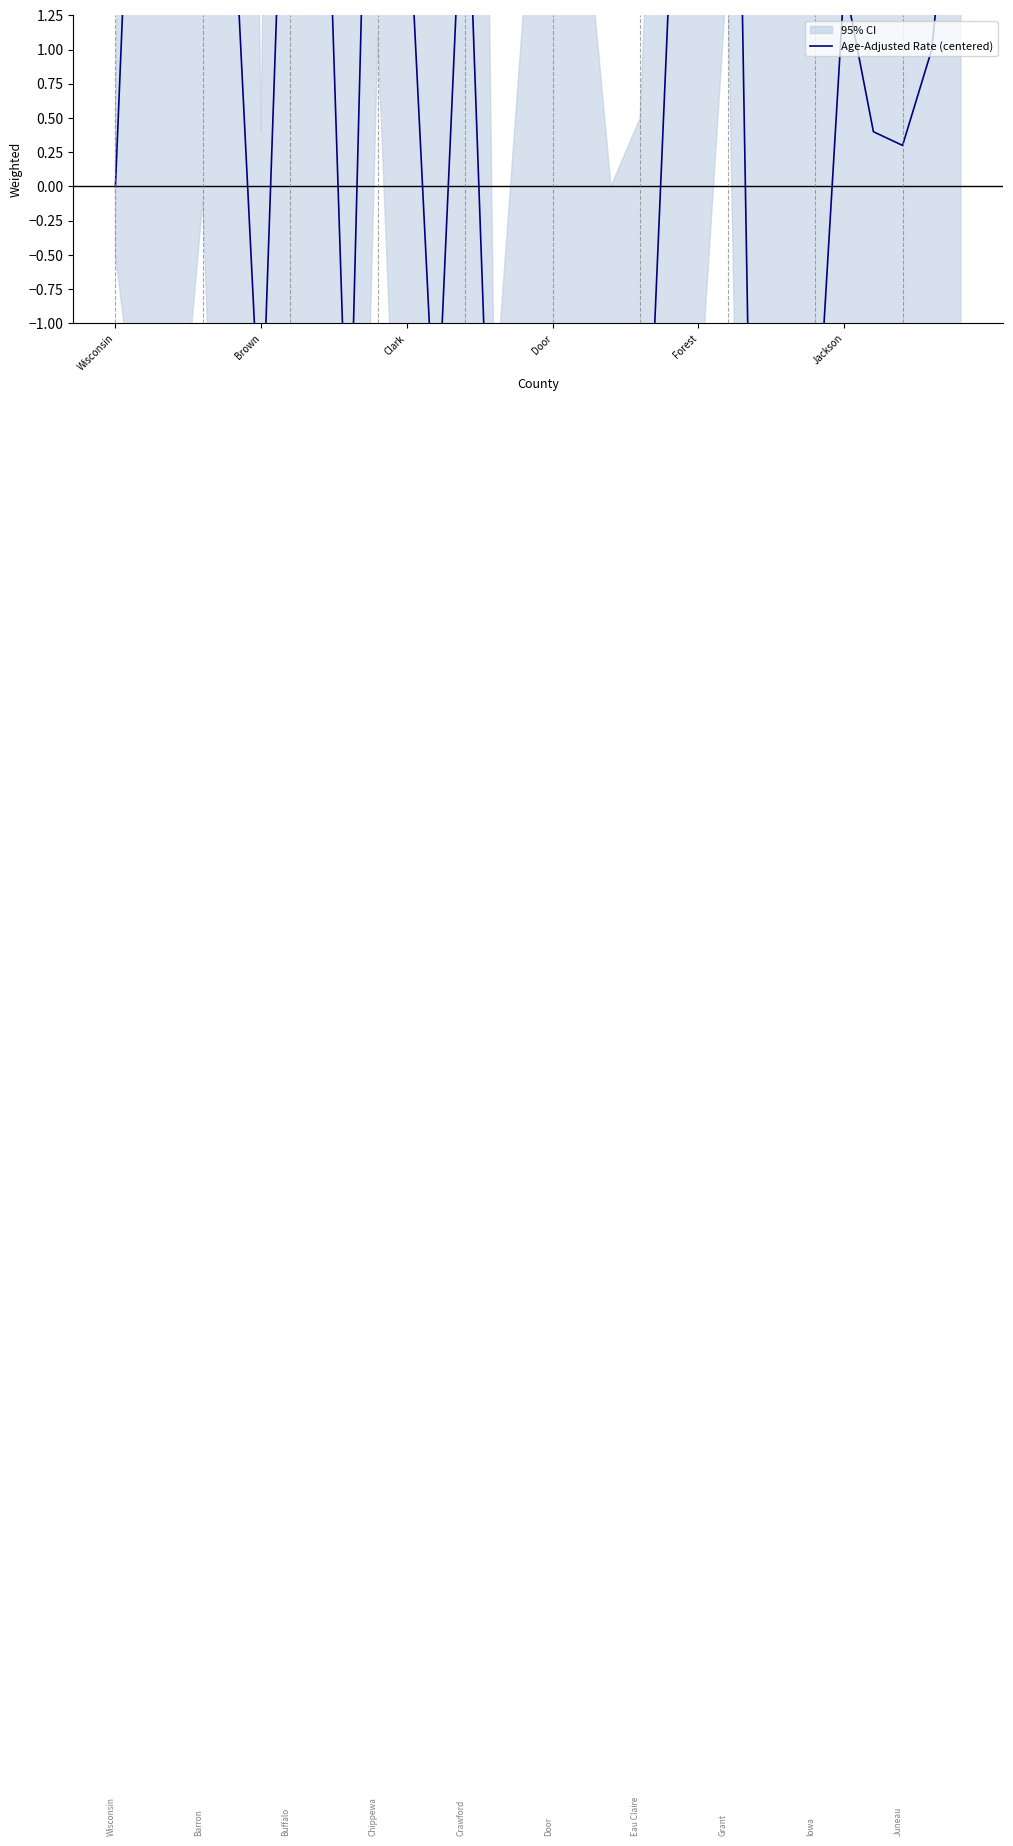

True or false: the data shows 2.4 at 7.

False